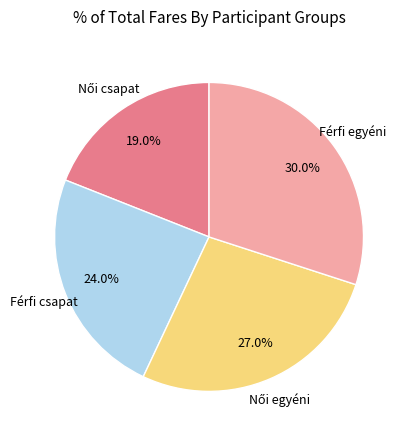

Is there a majority slice in this chart?

No